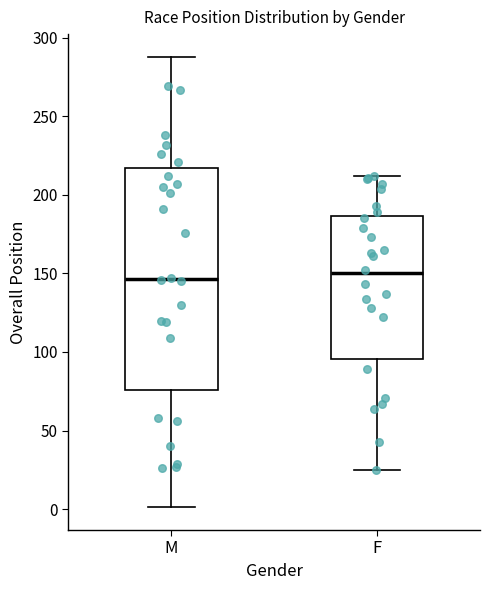

Where does the lower whisker of the box for F end on the y-axis? The values are not printed on the chart, so give them approximately, as read against the axis.

25